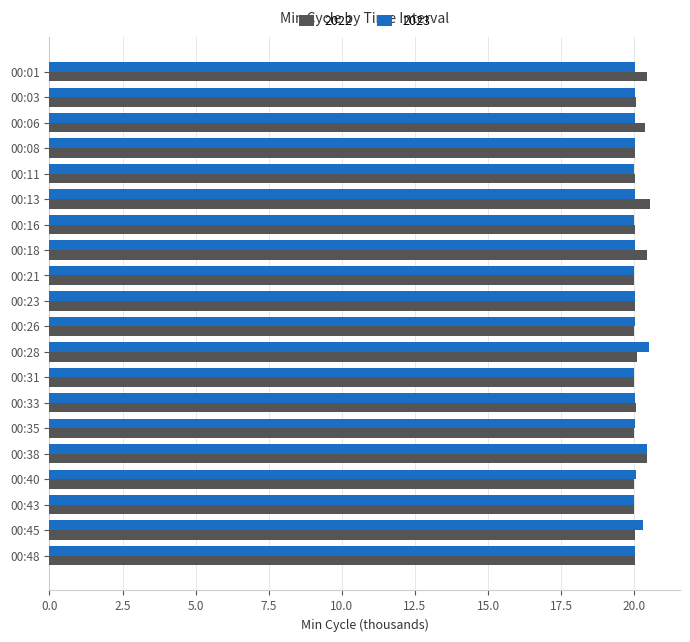

Count the number of categories in the chart.

20